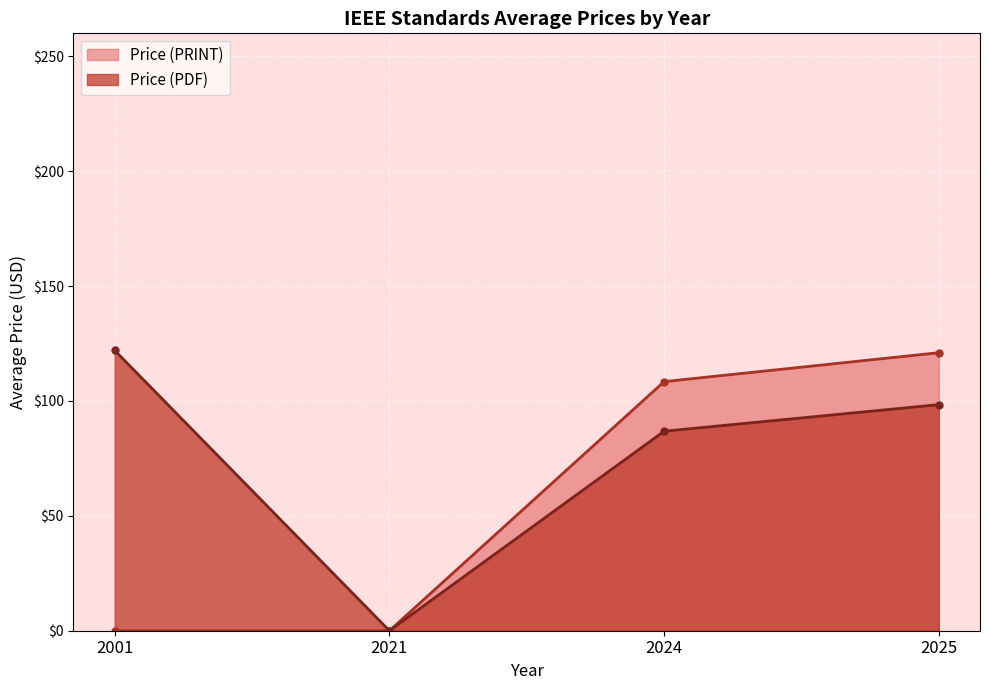

How many lines are shown in the chart?

2